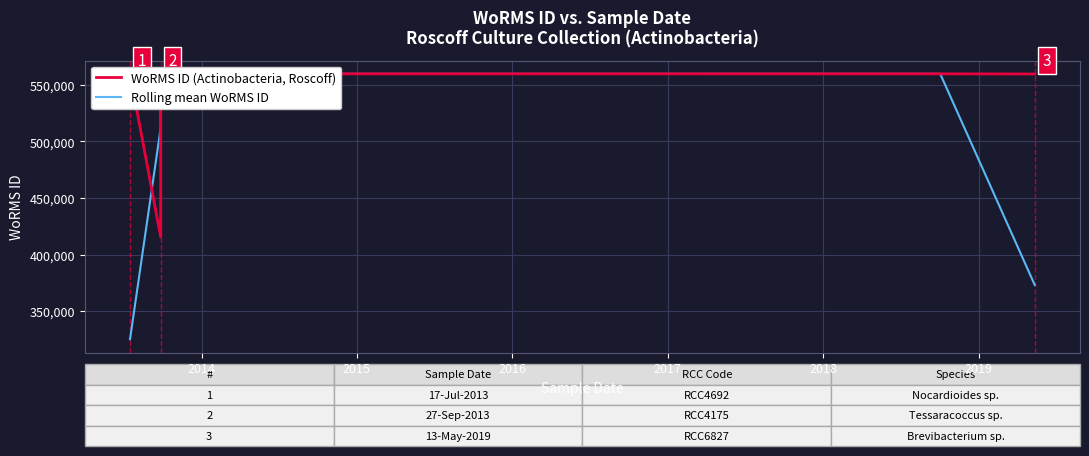

Reading left to right, extract all data points from this chart.

WoRMS ID (Actinobacteria, Roscoff): 559757.0	415634.0	559638.0	559763.0	559740.0	559740.0	559740.0	559610.0
Rolling mean WoRMS ID: 325130.3	511676.3	511678.3	559713.7	559747.7	559740.0	559696.7	373116.7